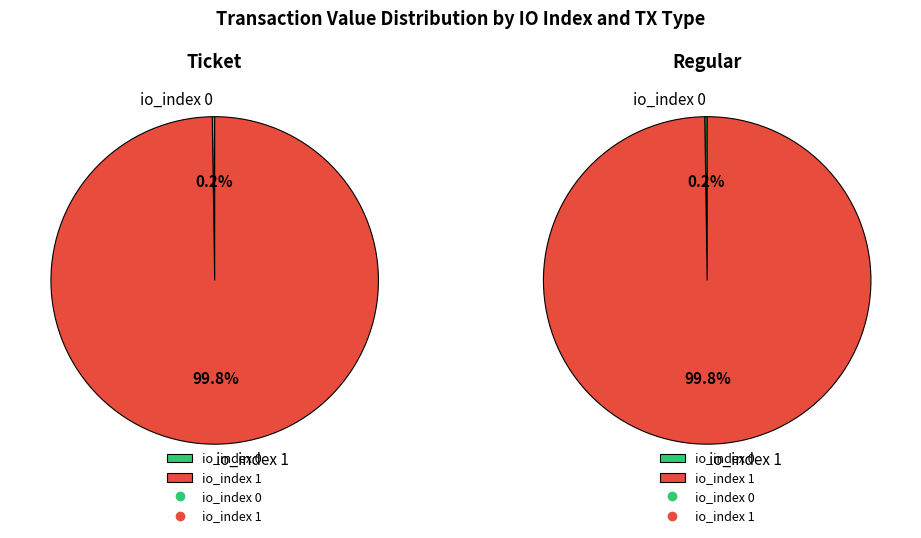

Do io_index=0 and io_index=1 together represent more than half of the pie?

Yes